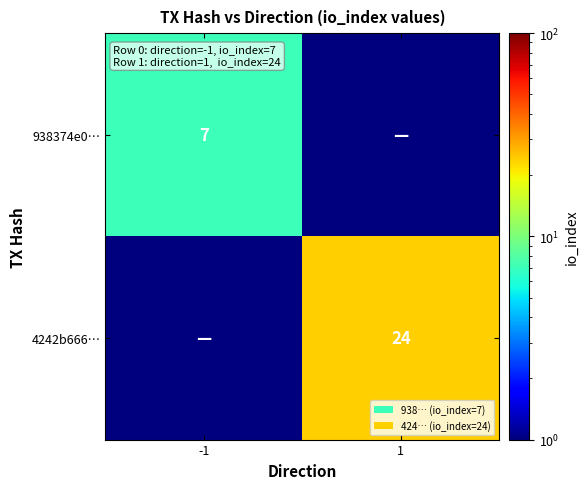

Is it true that 4242b666… equals 24.0 at 1?

True